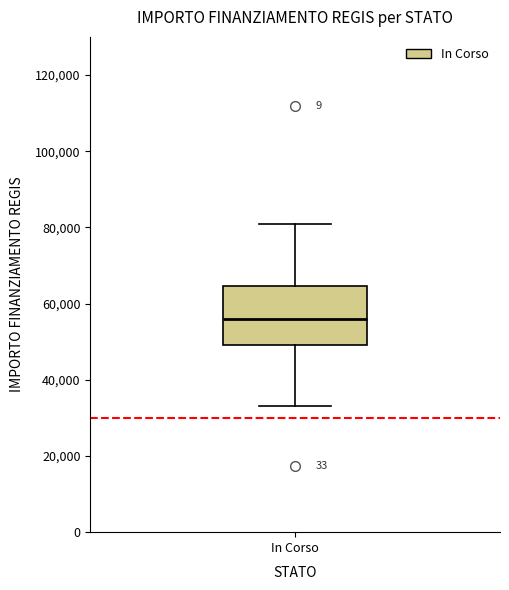

Transcribe this box plot: give where the median line is, the range the box spans, and where the two whiskers end, as read against the y-axis. The values are not printed on the chart, so give them approximately, as read against the axis.

median 56000, box 50000 to 64000, whiskers 32000 to 80000